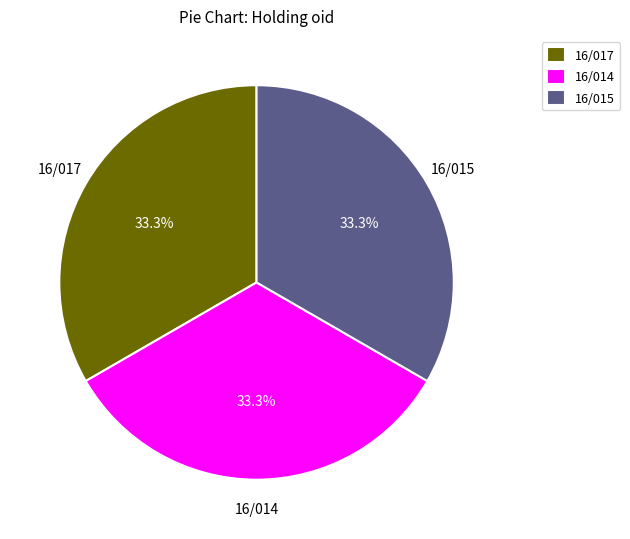

What percentage is the 16/015 slice, to the nearest percent?

33%